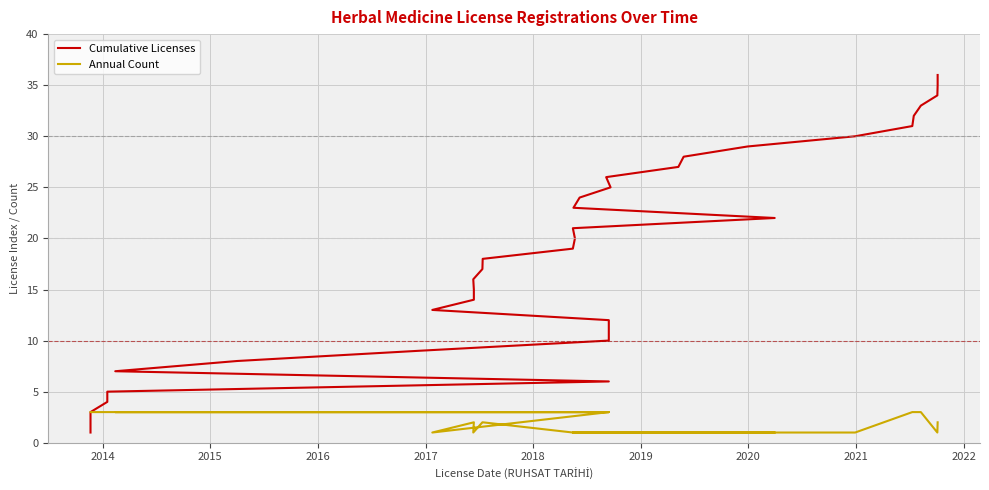

What is the difference between the maximum and second lowest values in the Annual Count series?

2